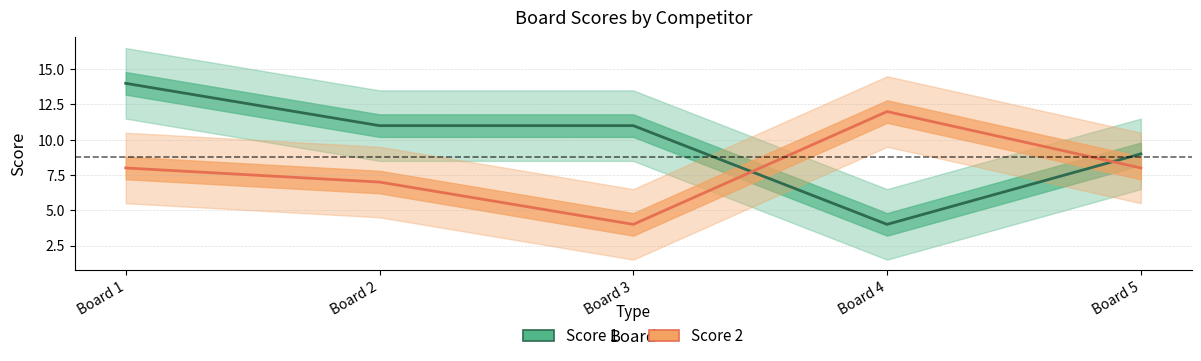

Which series changed the most between Board 1 and Board 5?

Score 1